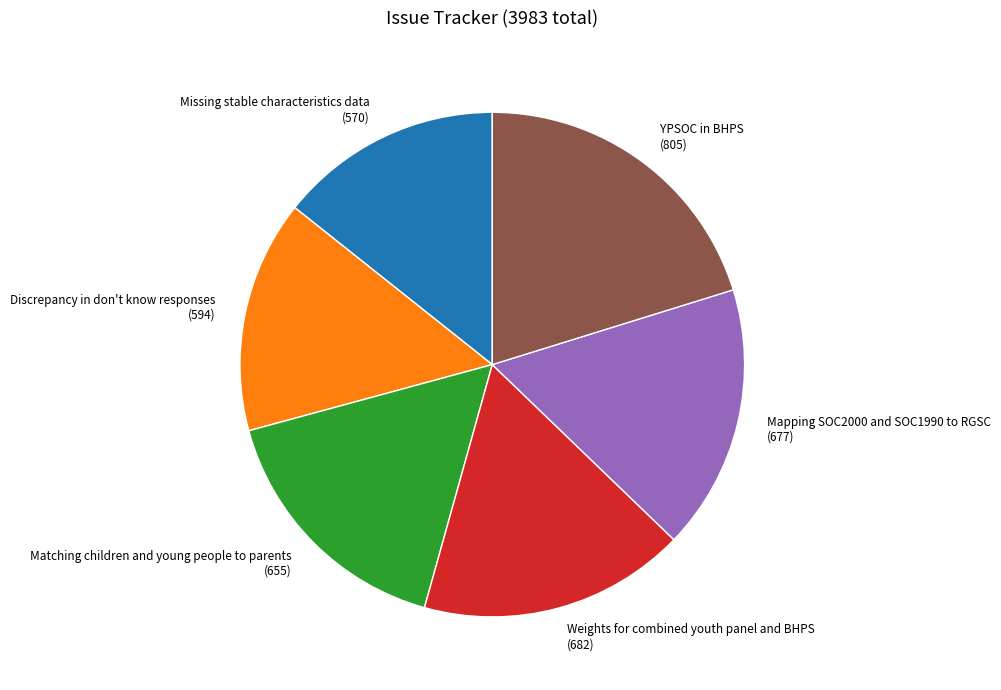

Which slice is the largest?

YPSOC in BHPS